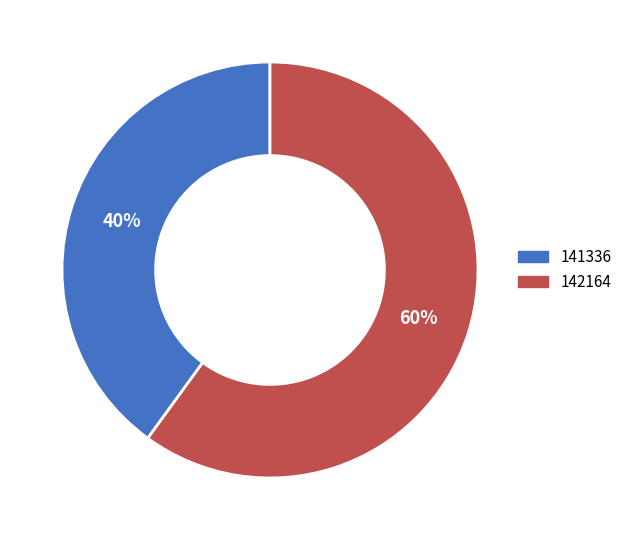

What is the largest slice in the pie chart?

142164